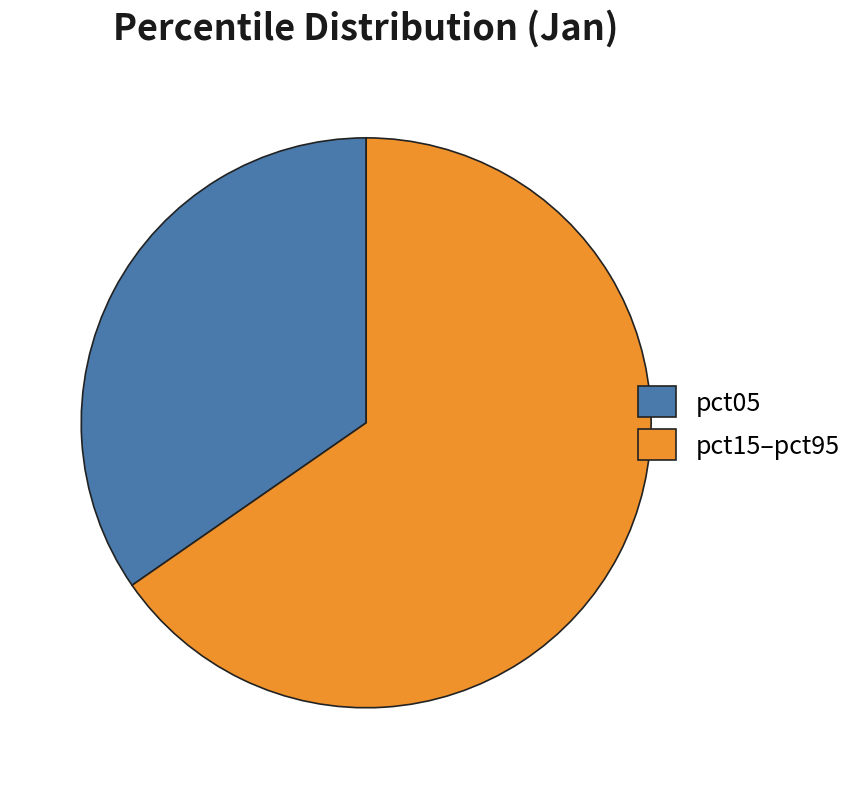

How many slices are in this pie chart?

2